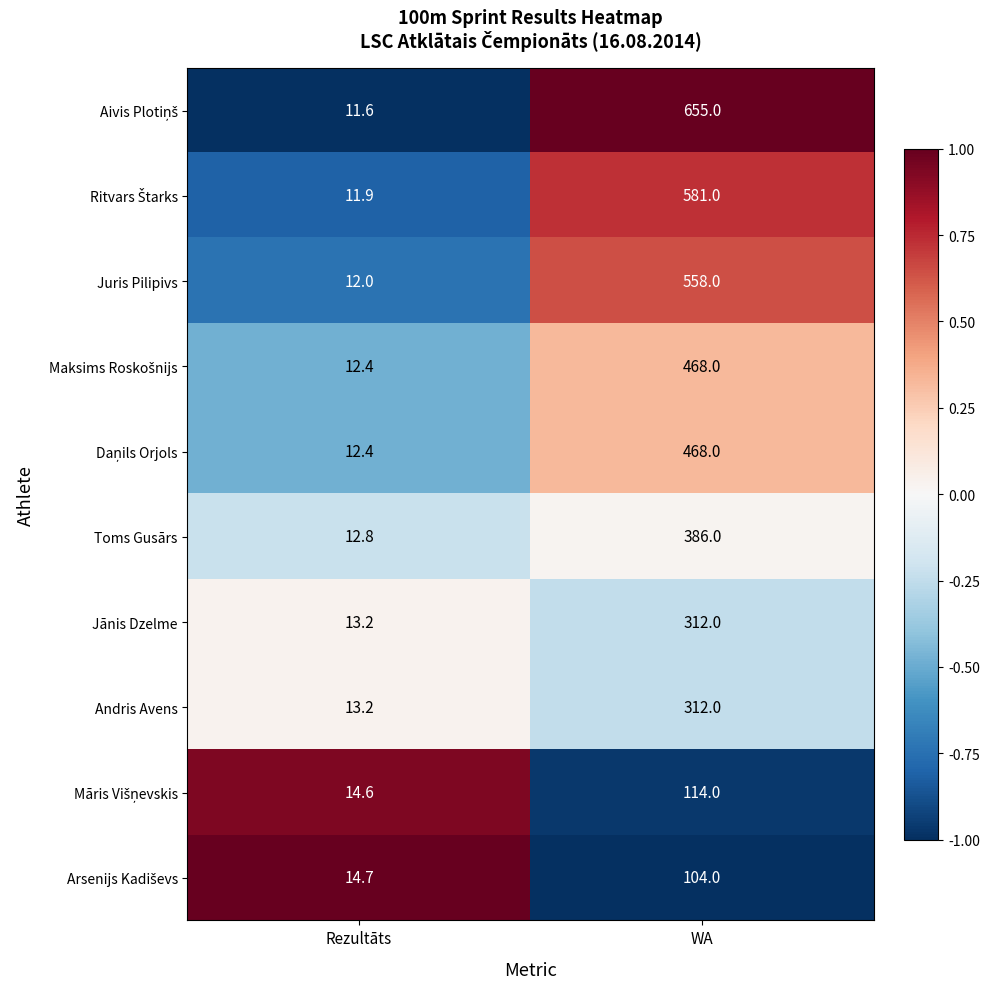

How many series are shown in this chart?

10